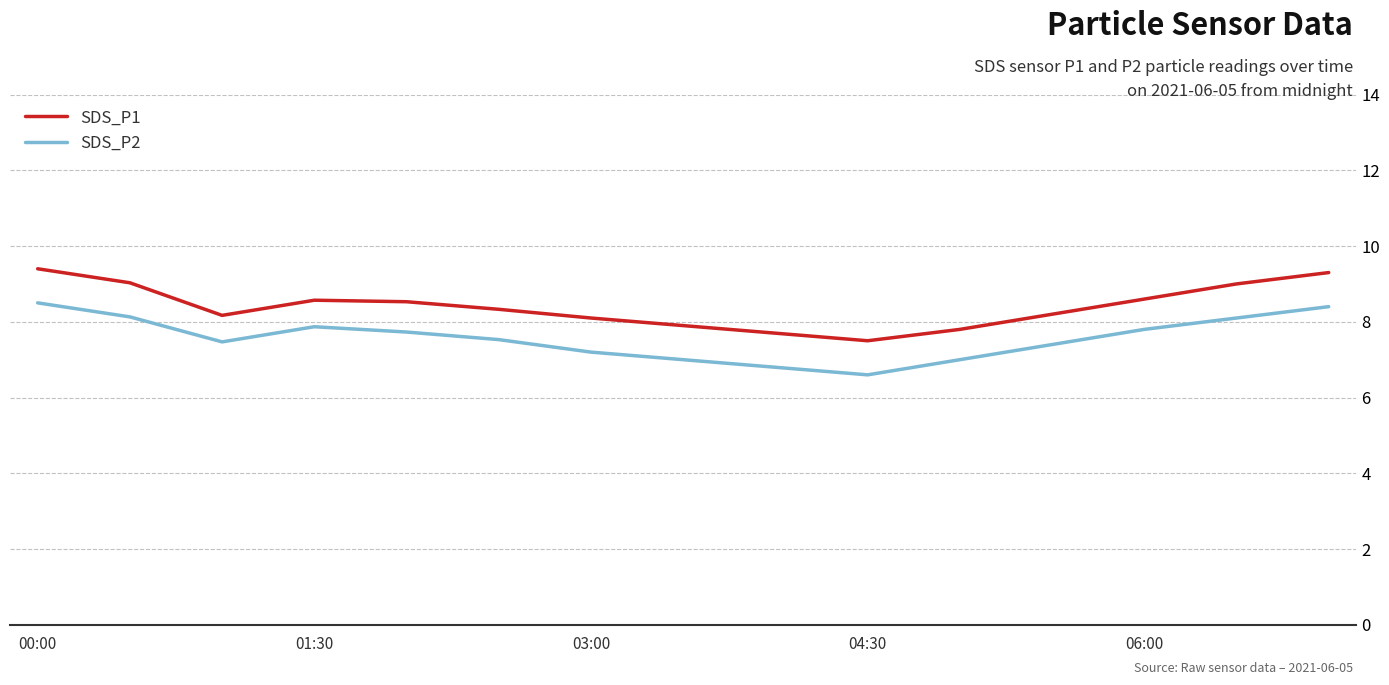

True or false: SDS_P2 and SDS_P1 intersect in this chart.

False